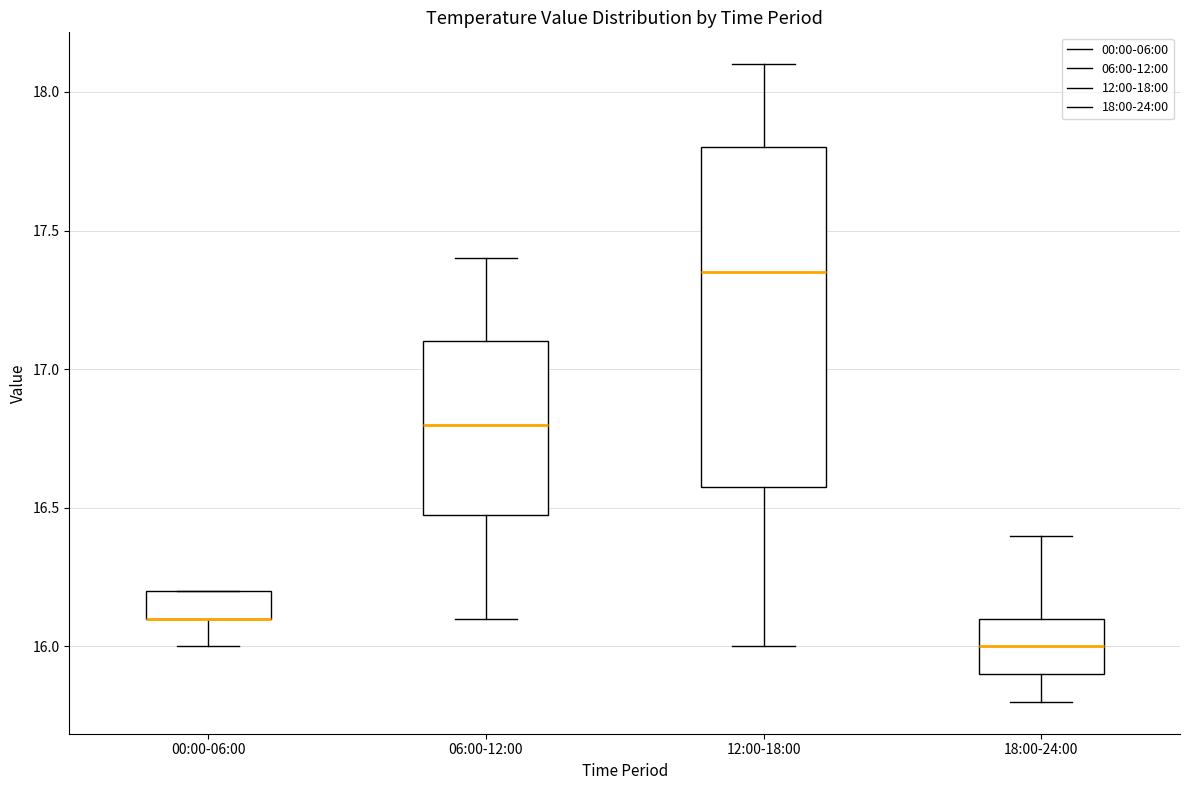

Reading left to right, read every box against the y-axis: the position of its median line, the range the box covers, and the ends of its whiskers. The values are not printed on the chart, so give them approximately, as read against the axis.

00:00-06:00: median 16.10 (drawn on the box's lower edge), box 16.10 to 16.20, whiskers 16.00 to 16.20
06:00-12:00: median 16.80, box 16.50 to 17.10, whiskers 16.10 to 17.40
12:00-18:00: median 17.35, box 16.60 to 17.80, whiskers 16.00 to 18.10
18:00-24:00: median 16.00, box 15.90 to 16.10, whiskers 15.80 to 16.40